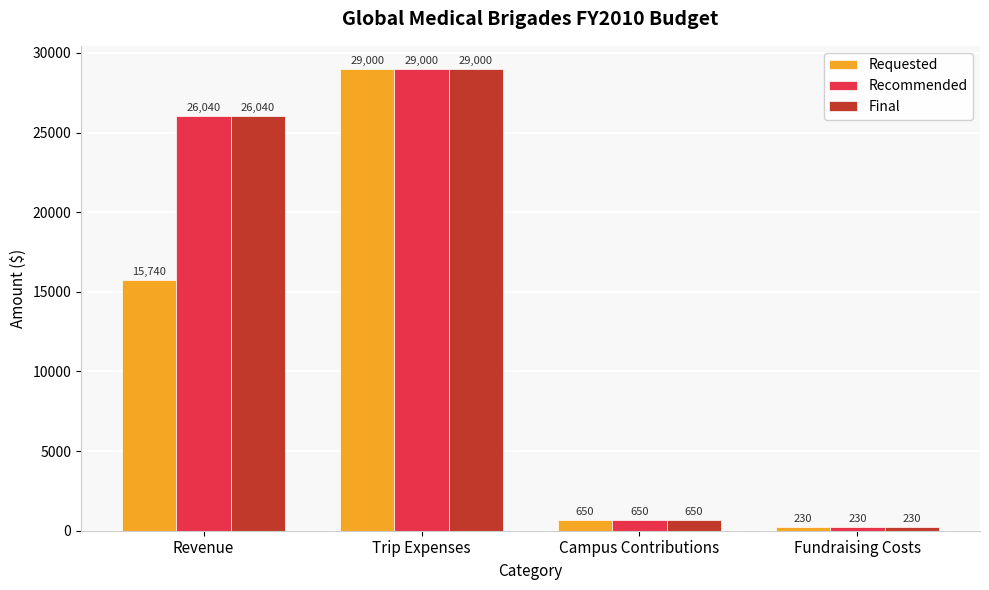

Is it true that Requested equals 230 at Fundraising Costs?

True